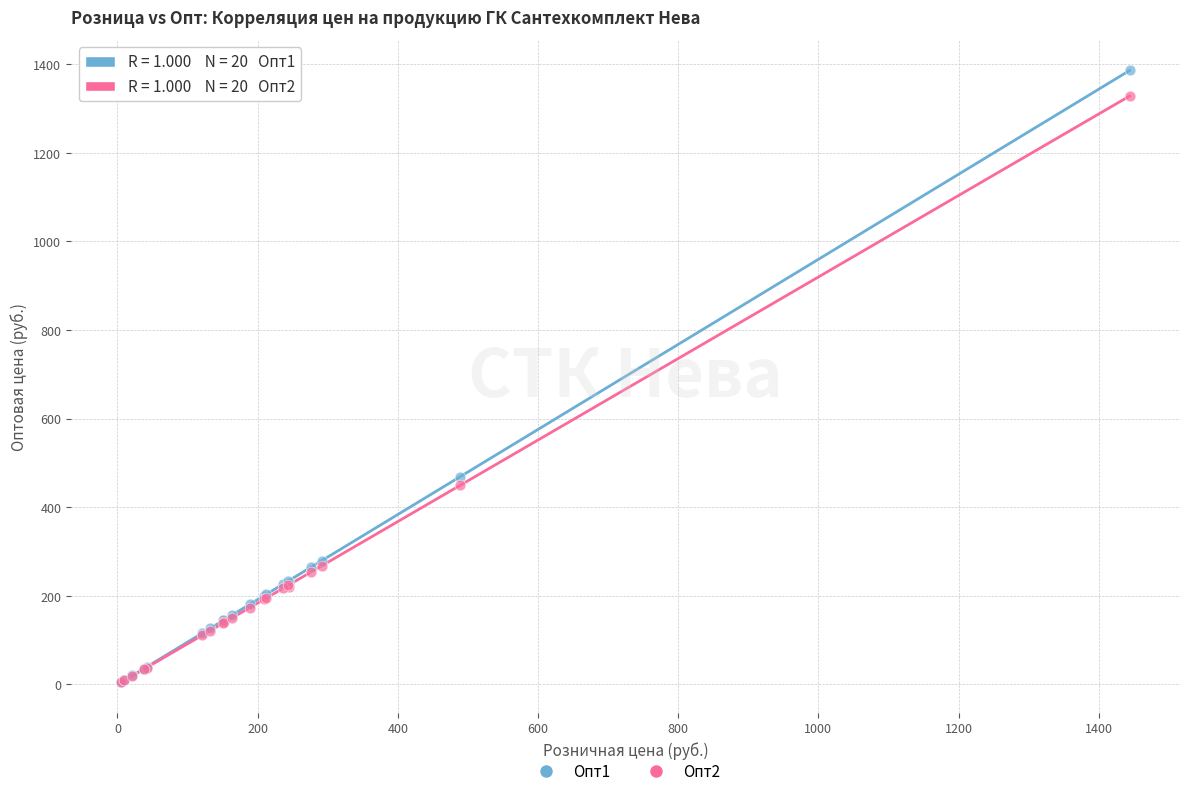

Across all series, what Y value is closest to 695?

468.7